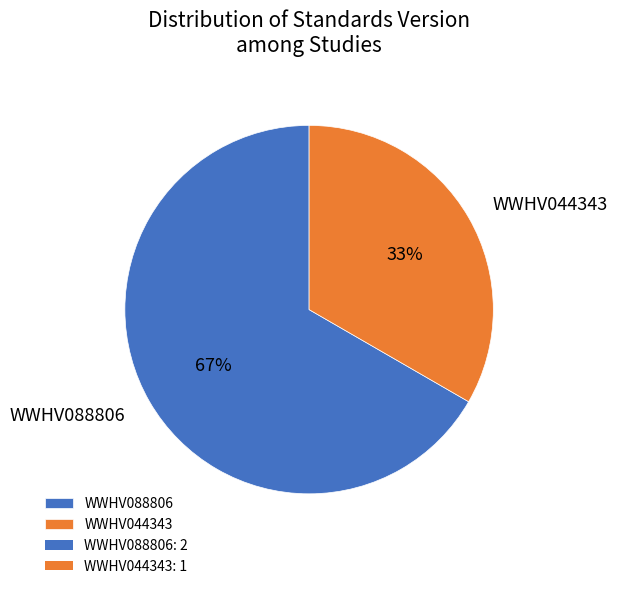

Is it true that WWHV044343 is 33% of the pie?

True